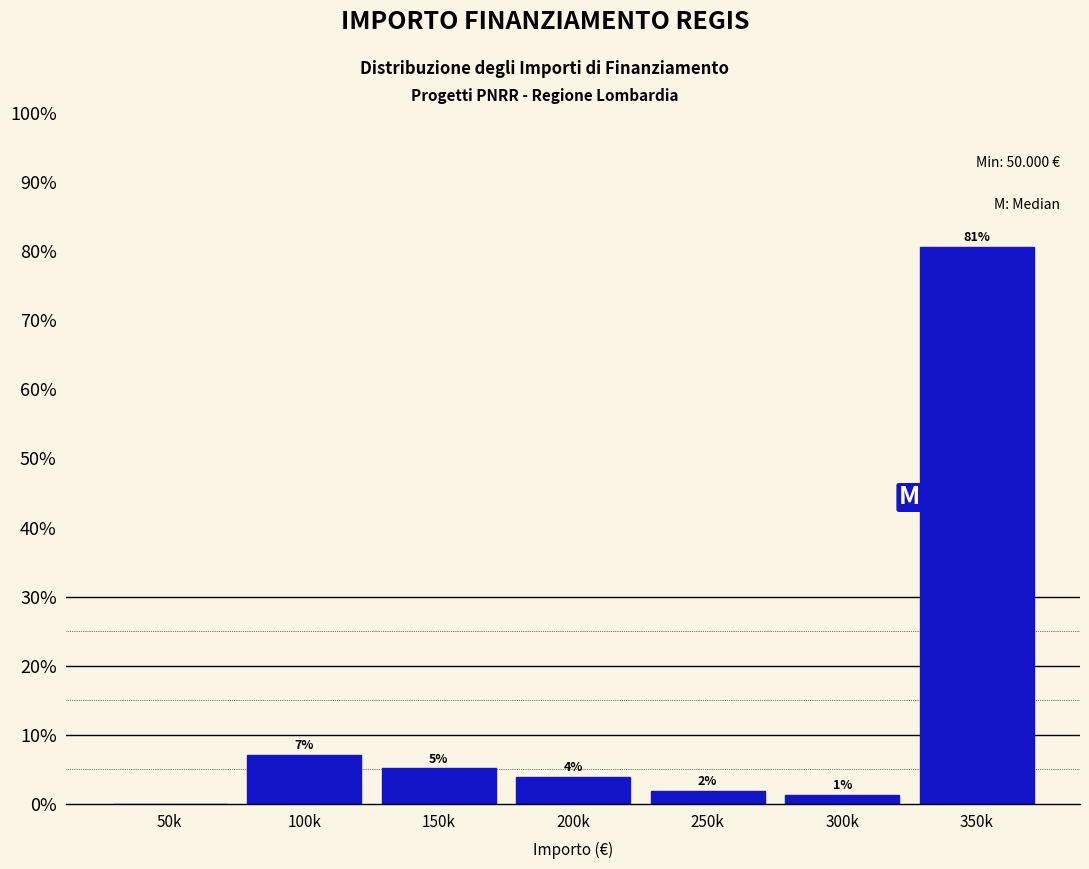

Are the bars horizontal?

No